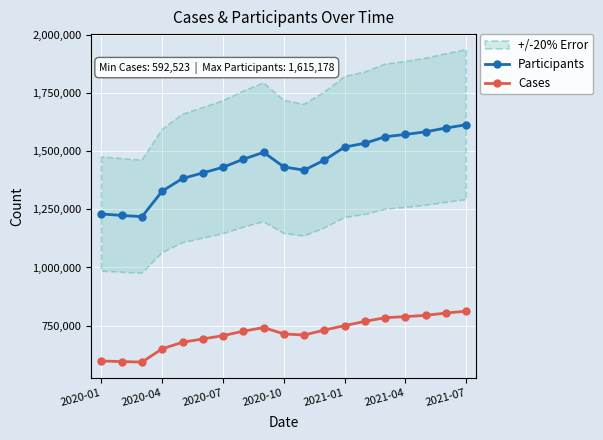

In Cases, how many points are higher than both neighbors (excluding endpoints)?

1